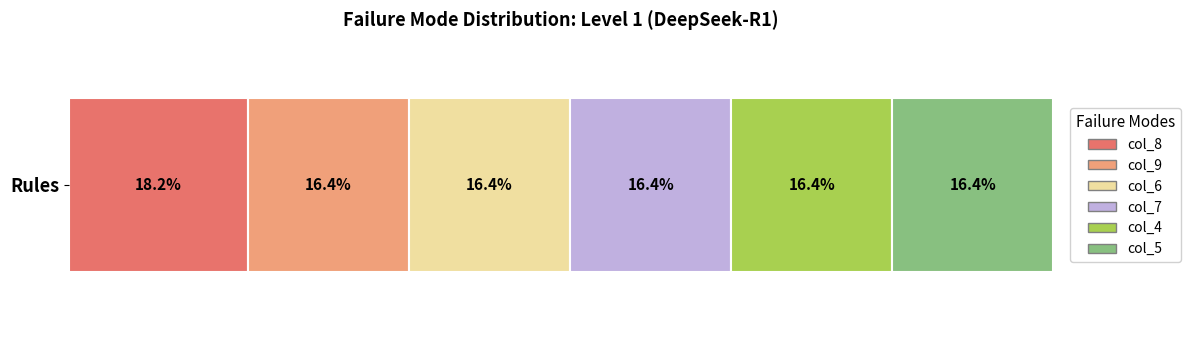

List the labels in order of col_8 value, largest first.

Rules